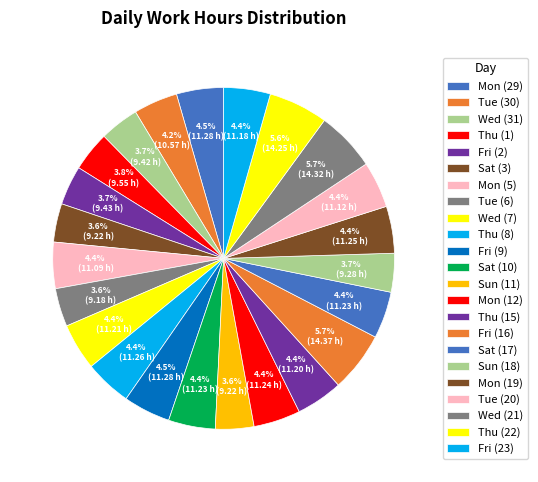

To the nearest percent, what portion does Thu (1) represent?

4%